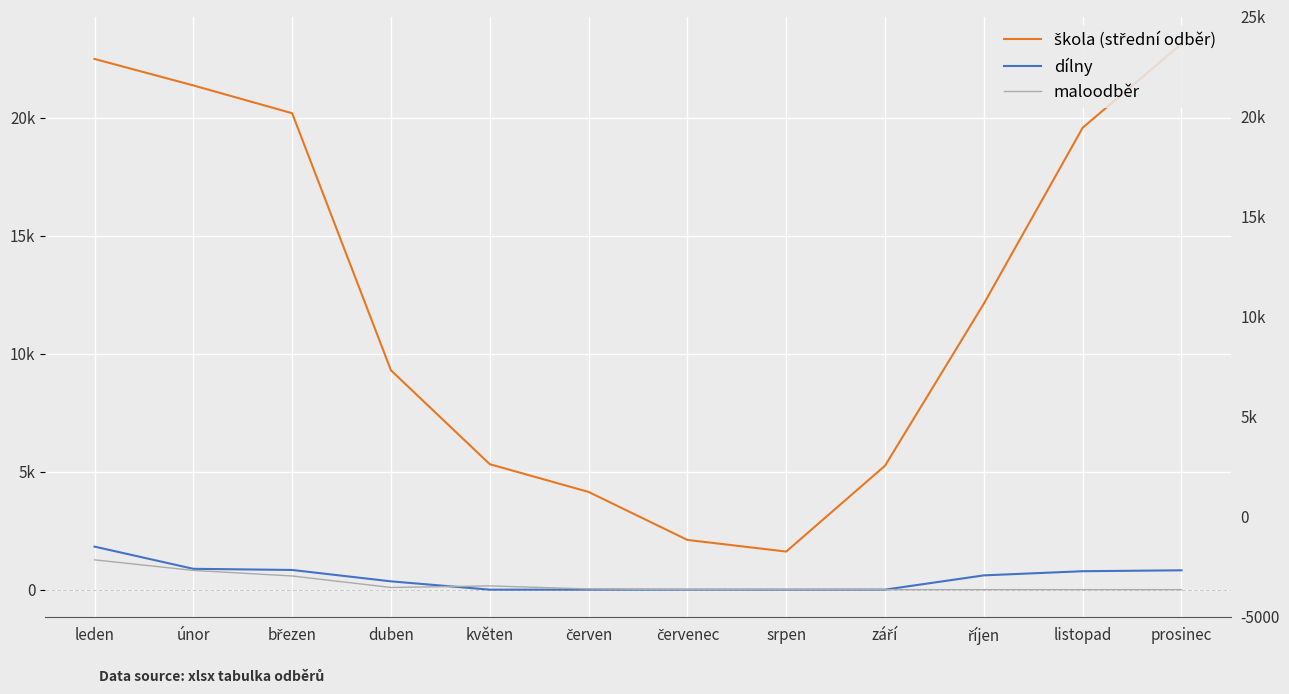

Between leden and červen, which series saw the biggest shift?

škola (střední odběr)